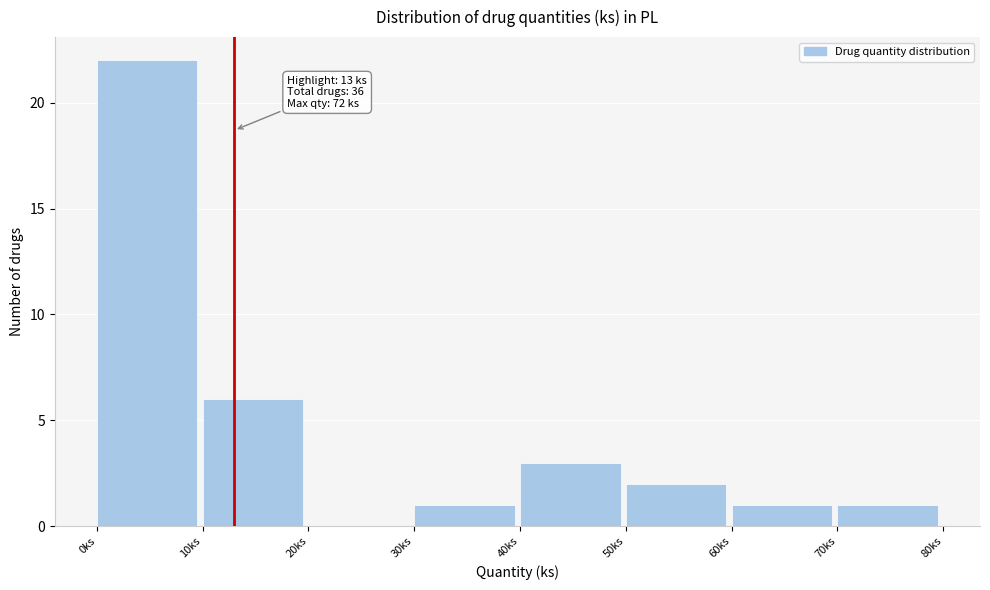

Over which range of the x-axis is the bar tallest?

0 to 10